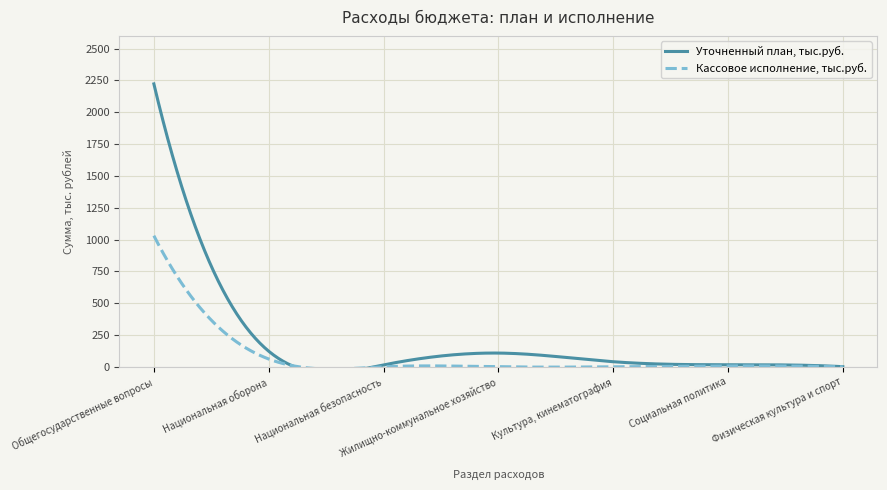

Which series changed the most between Национальная безопасность and Физическая культура и спорт?

Уточненный план, тыс.руб.